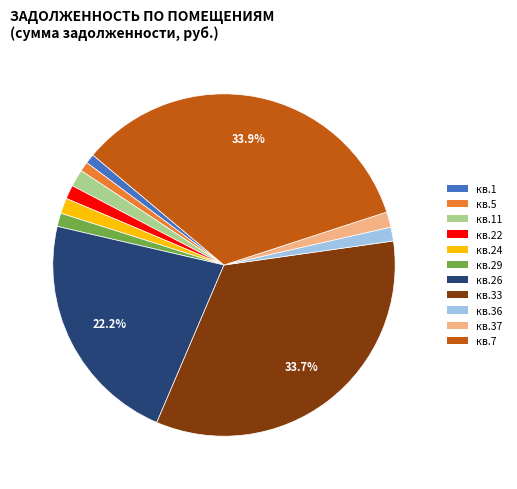

Is there a majority slice in this chart?

No